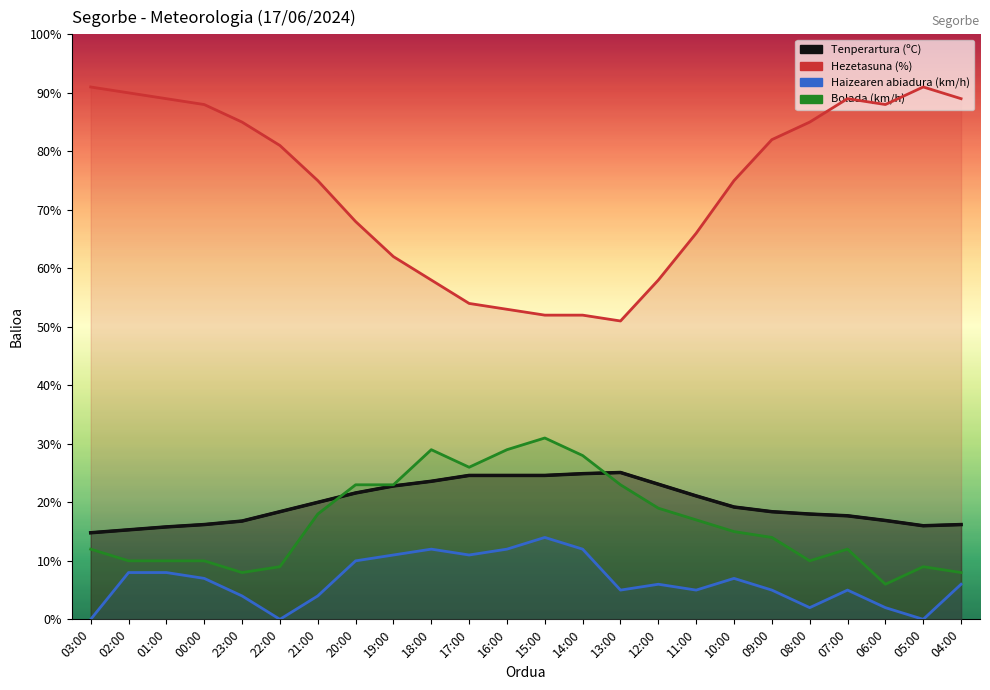

True or false: Hezetasuna (%) and Tenperartura (ºC) cross at least once.

False